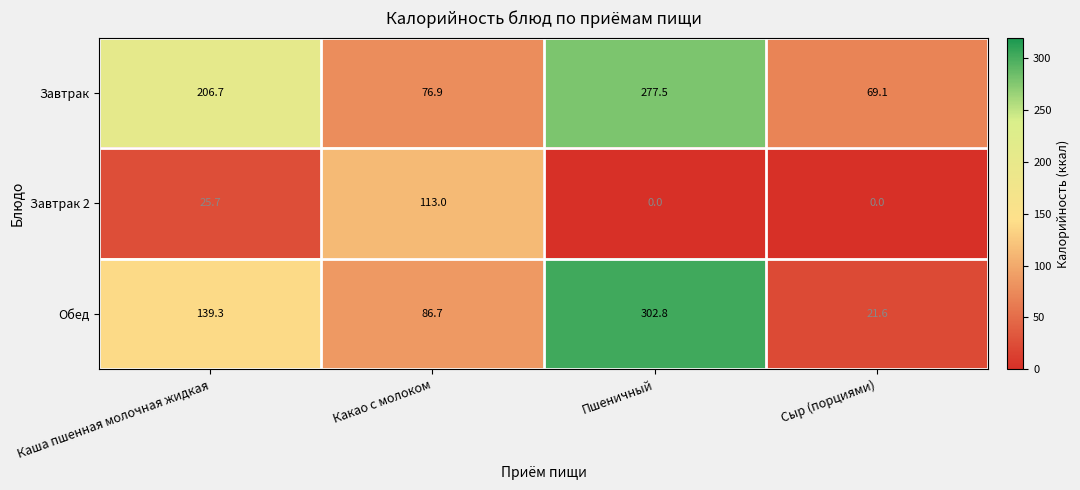

The Завтрак 2 series shows 155.0 at Какао с молоком. True or false?

False